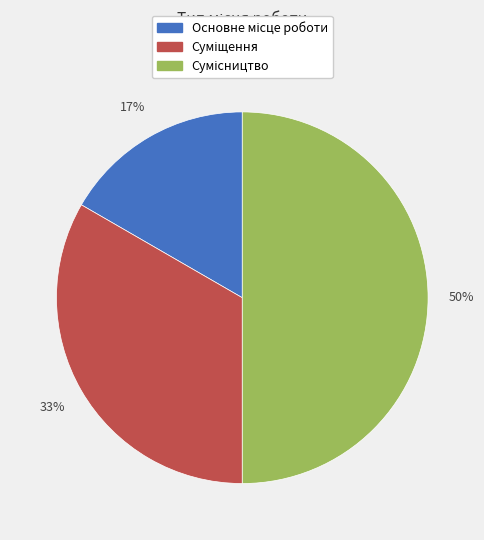

To the nearest percent, what is the average slice percentage?

33%